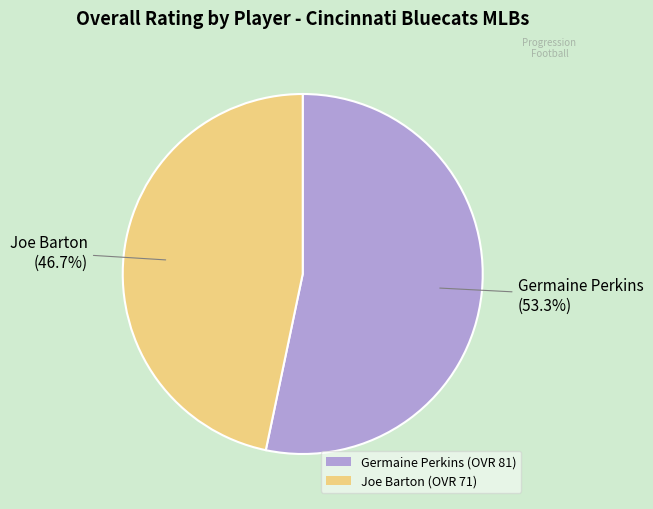

How many slices are in this pie chart?

2